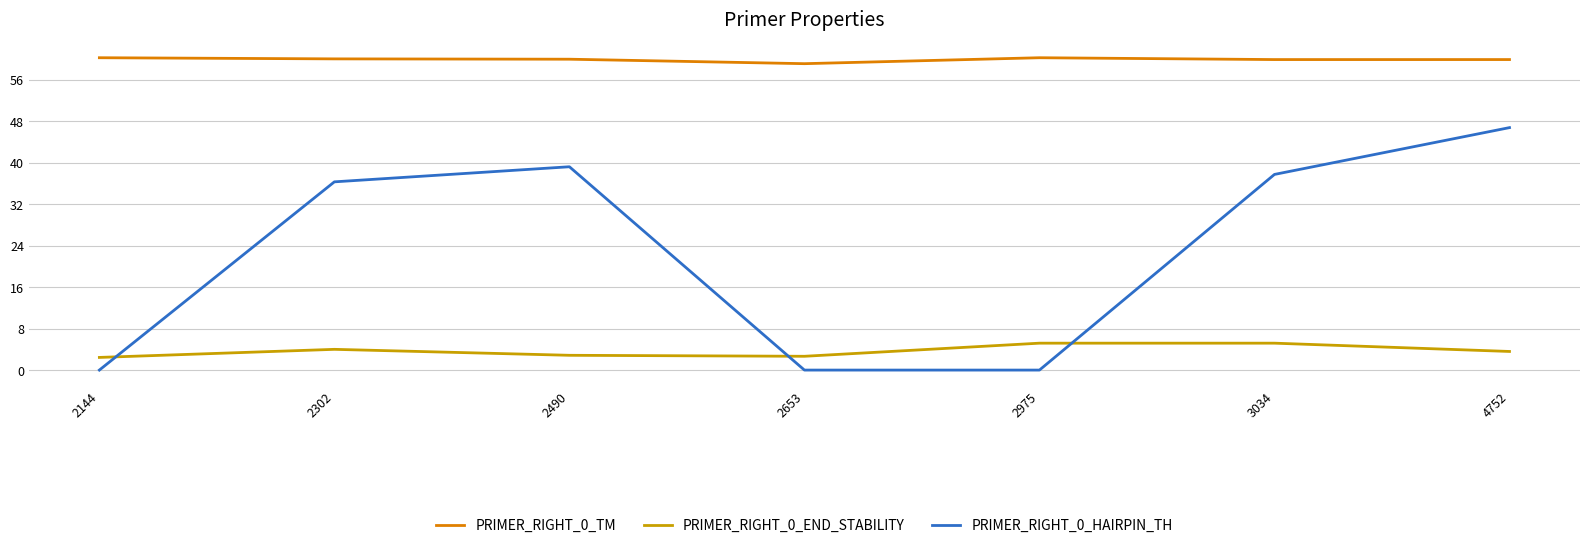

What is the difference between the highest and lowest values at 2653?

59.1